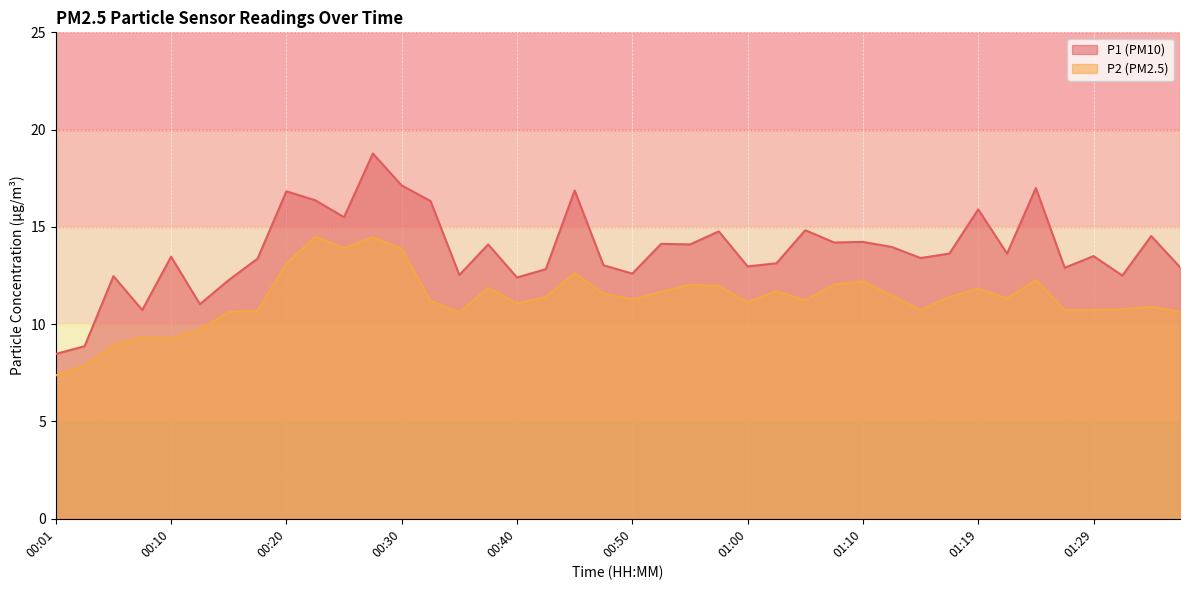

True or false: P1 has a value of 13.4 at 00:18.

True